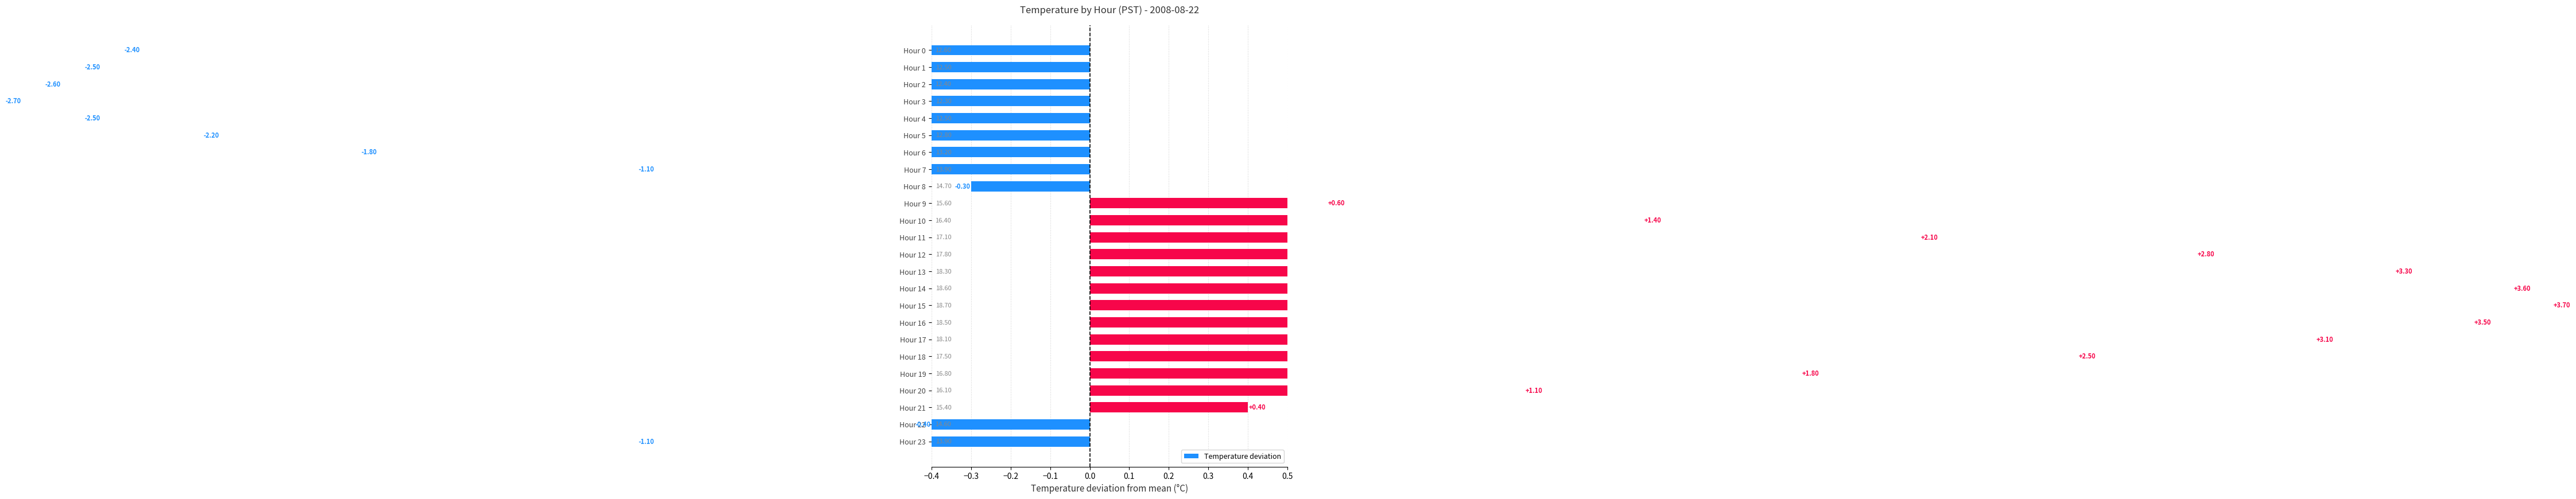

True or false: the data shows 2.5 at Hour 18.

True